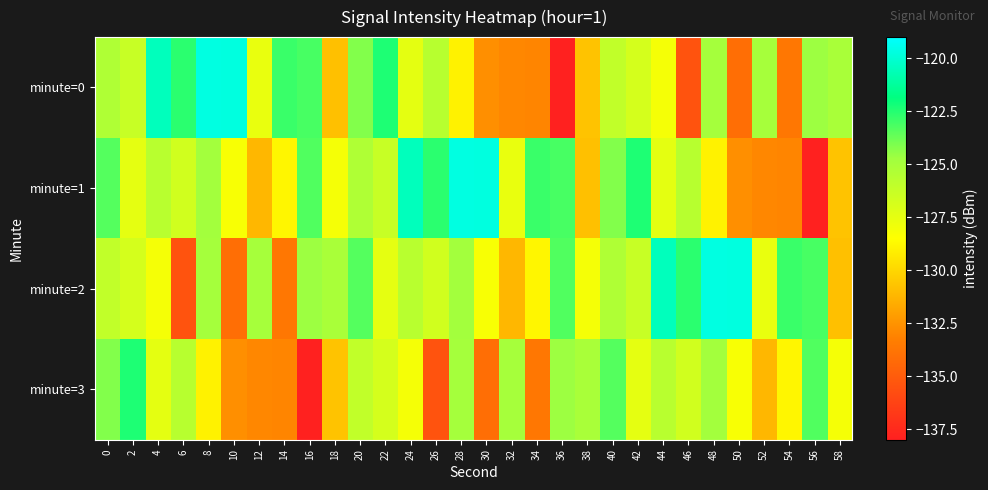

Which has a higher value, 22 or 42?

22